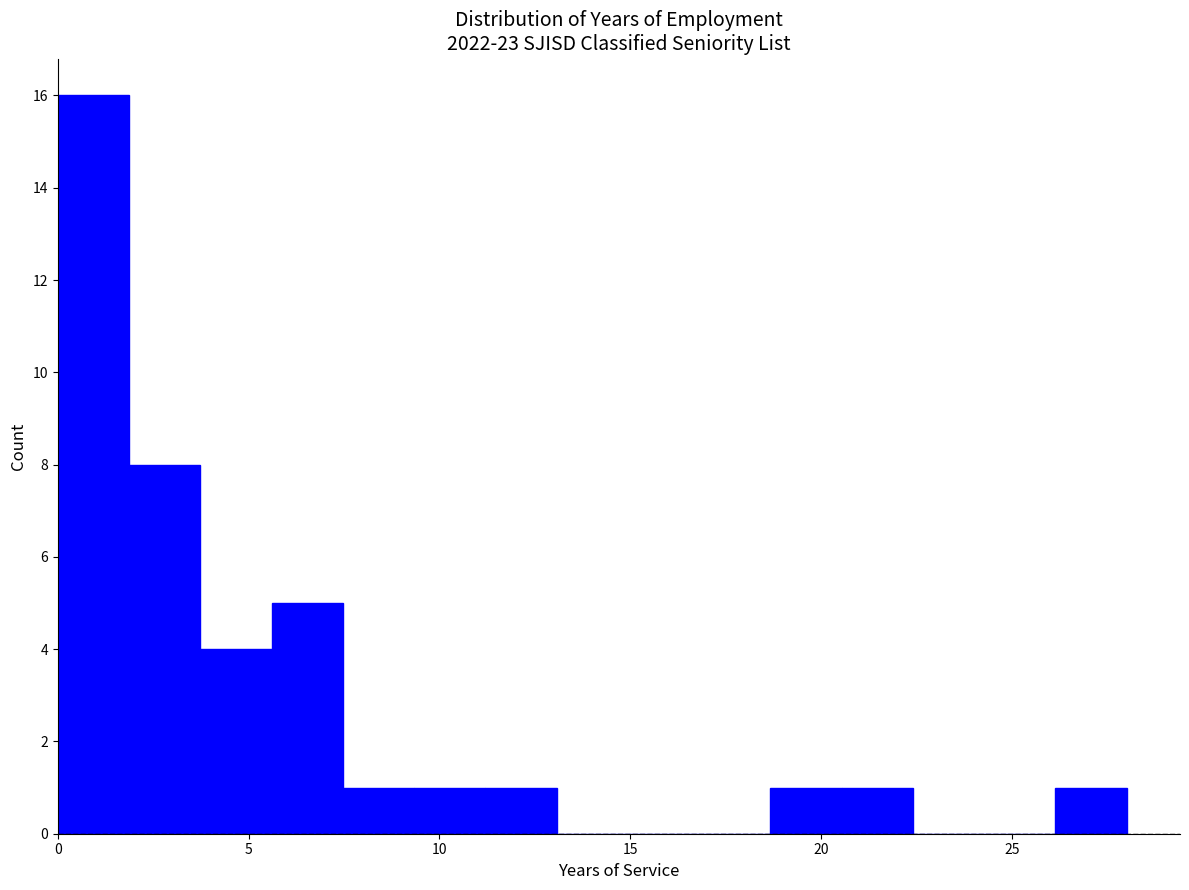

Around what value on the x-axis is the tallest bar? Give the approximate position of its centre, as read against the axis.

1.0